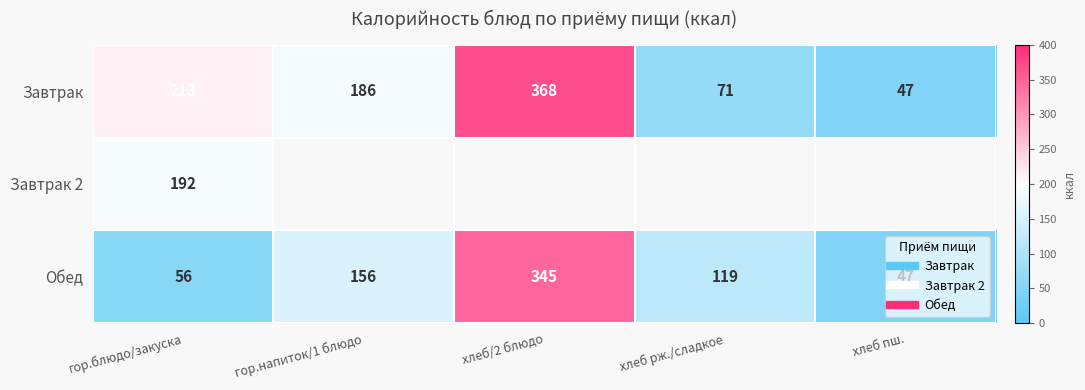

How many distinct data groups are displayed?

3